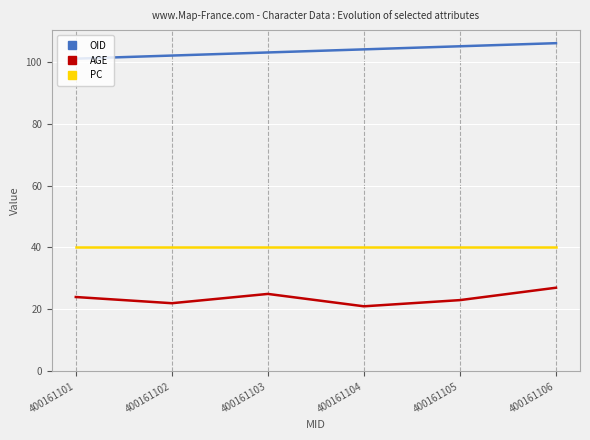

At which label does OID reach its peak?

400161106